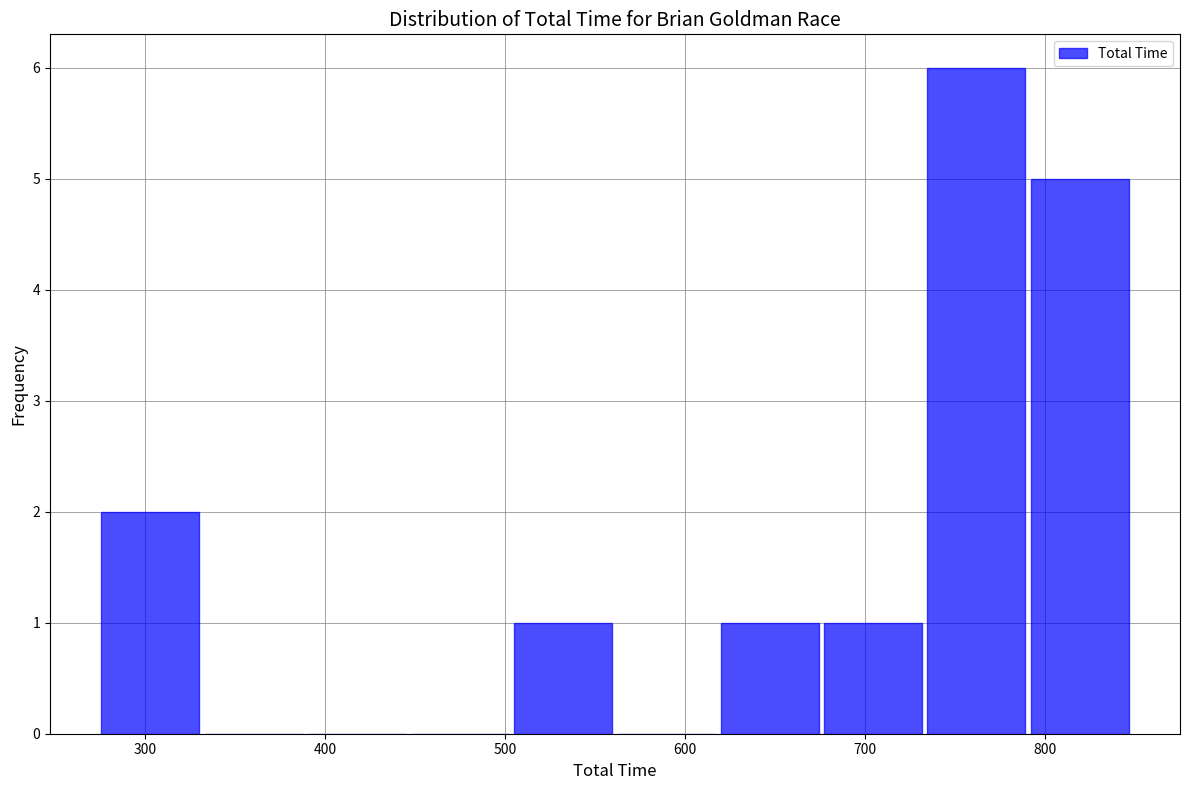

Which range on the x-axis has the tallest bar?

730 to 790